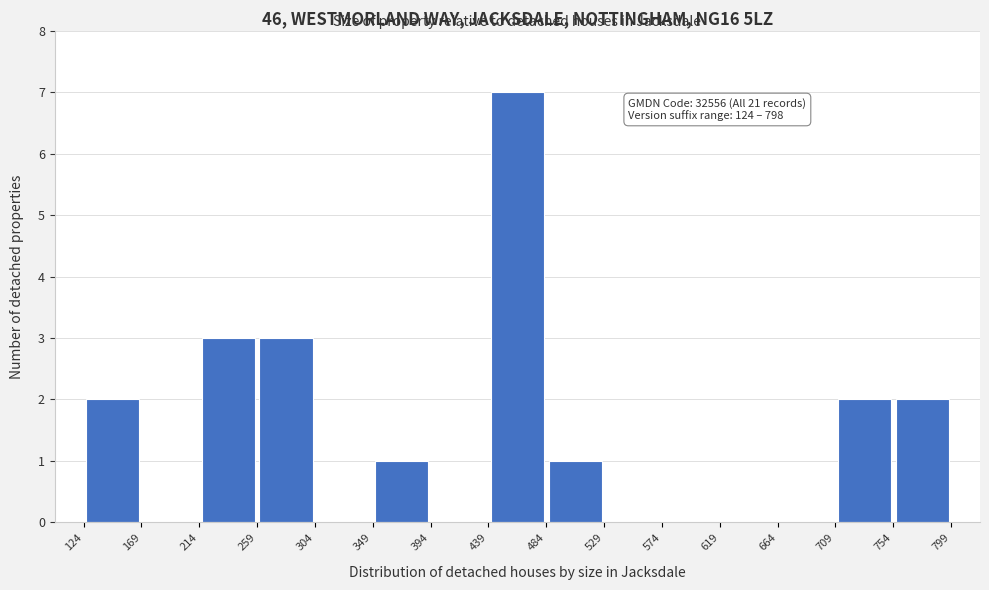

Over which range of the x-axis is the bar tallest?

439 to 484